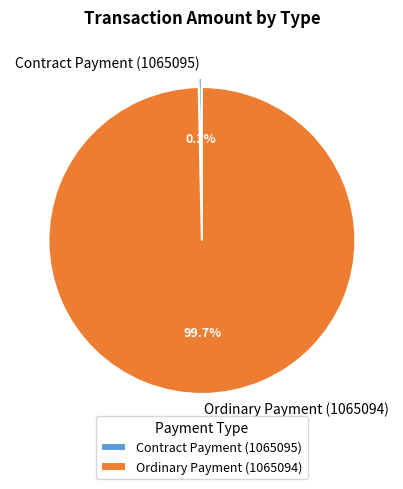

Which has a higher value, Contract Payment (1065095) or Ordinary Payment (1065094)?

Ordinary Payment (1065094)